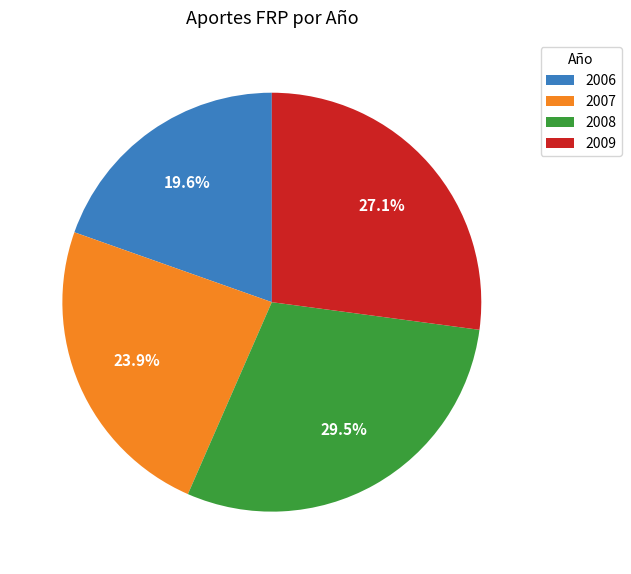

To the nearest percent, what percentage of the pie is 2007?

24%